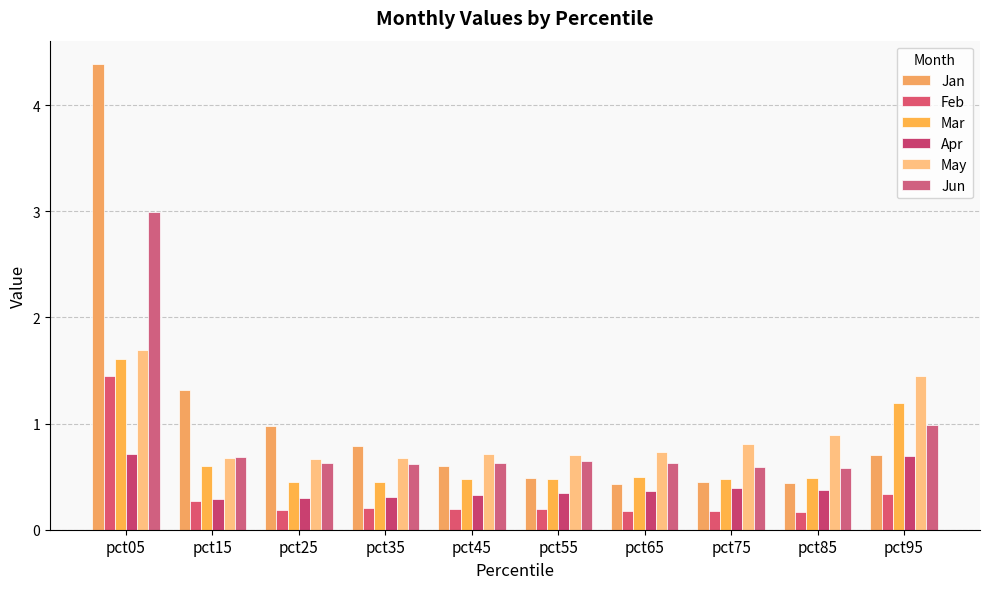

Reading left to right, list all the values displayed in this chart.

Jan: 4.4	1.3	1.0	0.8	0.6	0.5	0.4	0.5	0.4	0.7
Feb: 1.4	0.3	0.2	0.2	0.2	0.2	0.2	0.2	0.2	0.3
Mar: 1.6	0.6	0.5	0.4	0.5	0.5	0.5	0.5	0.5	1.2
Apr: 0.7	0.3	0.3	0.3	0.3	0.3	0.4	0.4	0.4	0.7
May: 1.7	0.7	0.7	0.7	0.7	0.7	0.7	0.8	0.9	1.4
Jun: 3.0	0.7	0.6	0.6	0.6	0.6	0.6	0.6	0.6	1.0